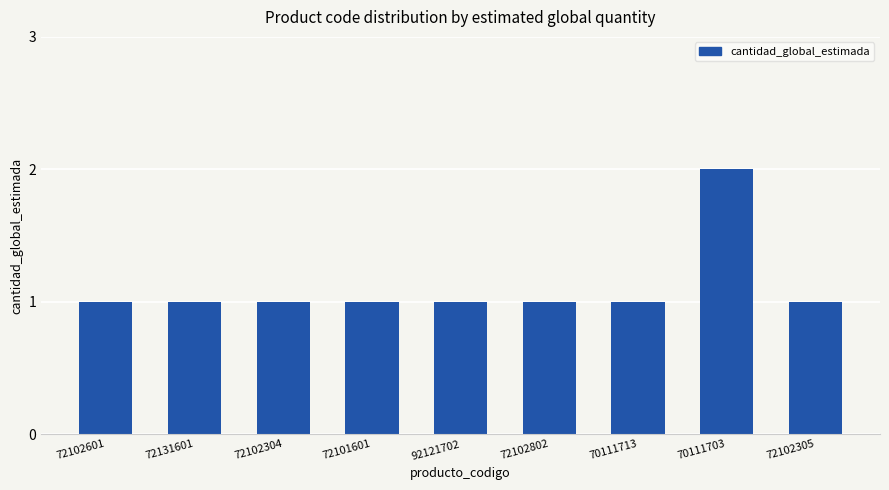

What is the smallest value displayed?

1